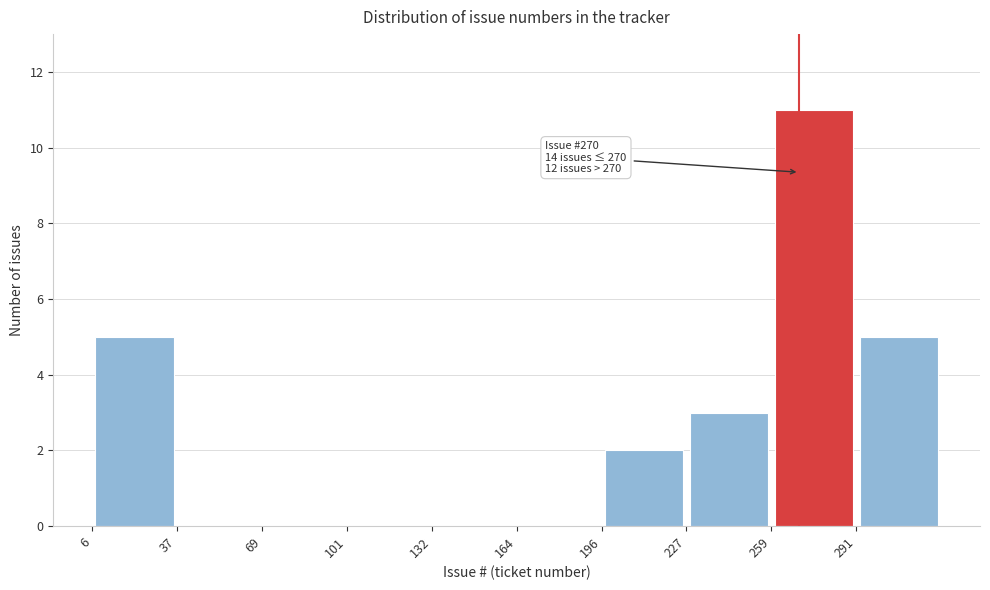

Which range on the x-axis has the tallest bar?

260 to 290